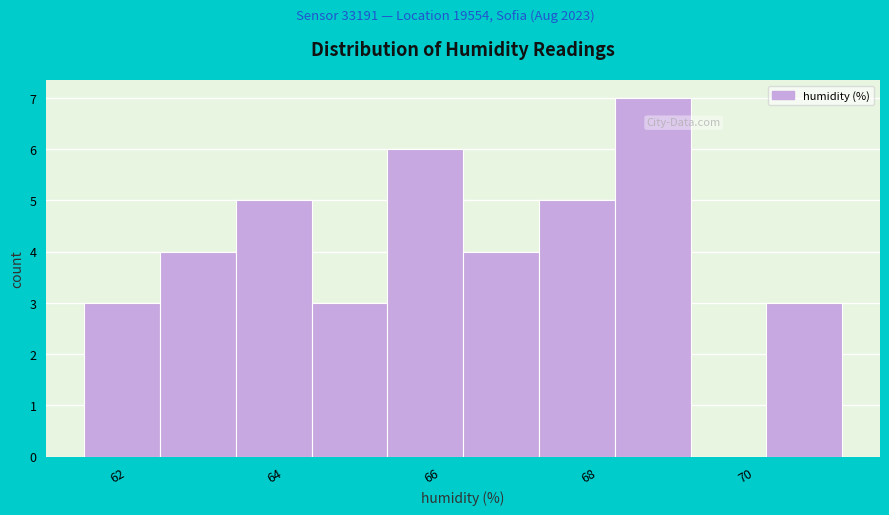

Reading left to right, transcribe this chart: for each bar, give the range it covers on the x-axis and its height. Neither the bar edges nor the heights are printed on the chart, so give them approximately, as read against the axes.

61.6 to 62.6: 3
62.6 to 63.6: 4
63.6 to 64.4: 5
64.4 to 65.4: 3
65.4 to 66.4: 6
66.4 to 67.4: 4
67.4 to 68.4: 5
68.4 to 69.2: 7
69.2 to 70.2: 0
70.2 to 71.2: 3